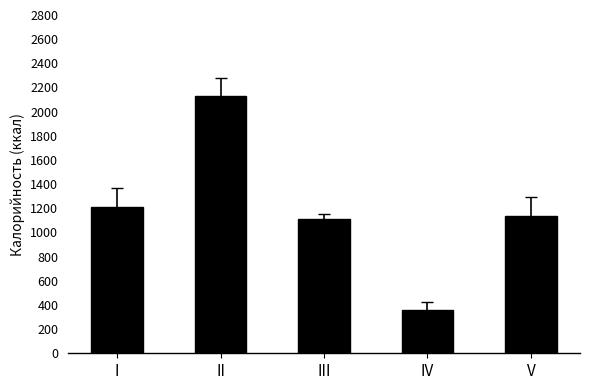

Reading right to left, what are all the values shown in this chart?

1133.0	361.3	1111.7	2126.0	1213.0